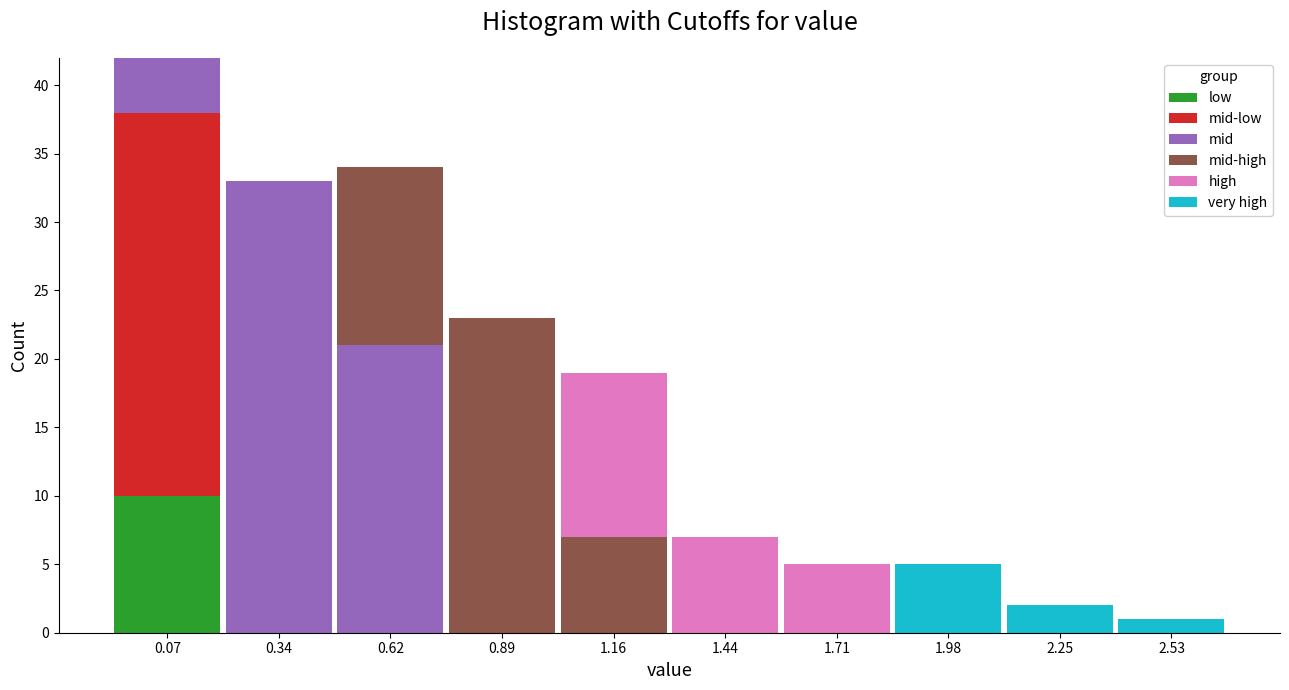

True or false: low has a value of 0 at 0.89.

True